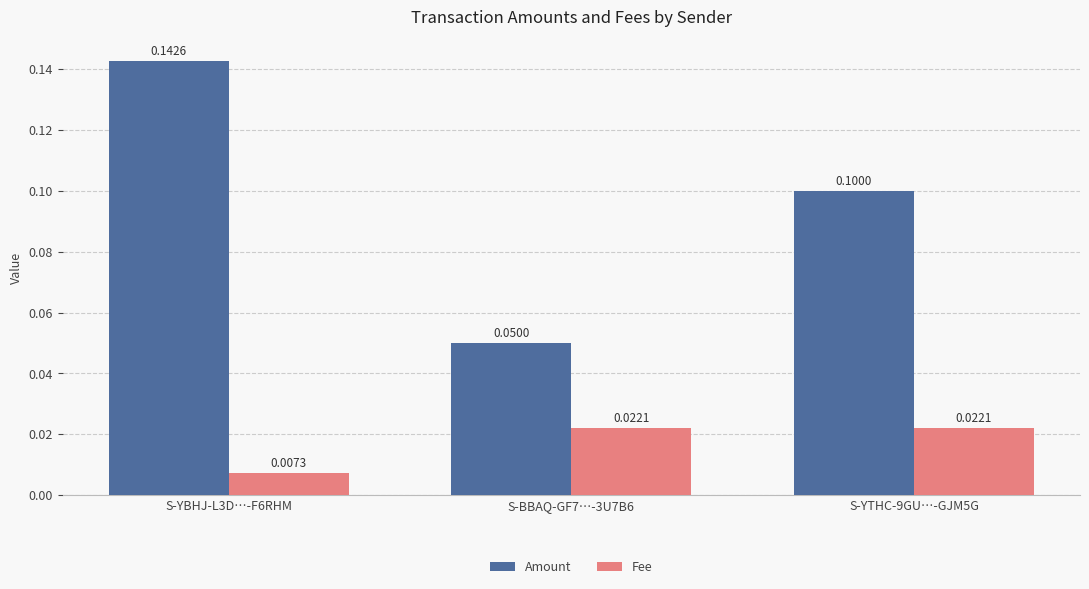

What is the label of the 1st bar from the left?

S-YBHJ-L3D…-F6RHM